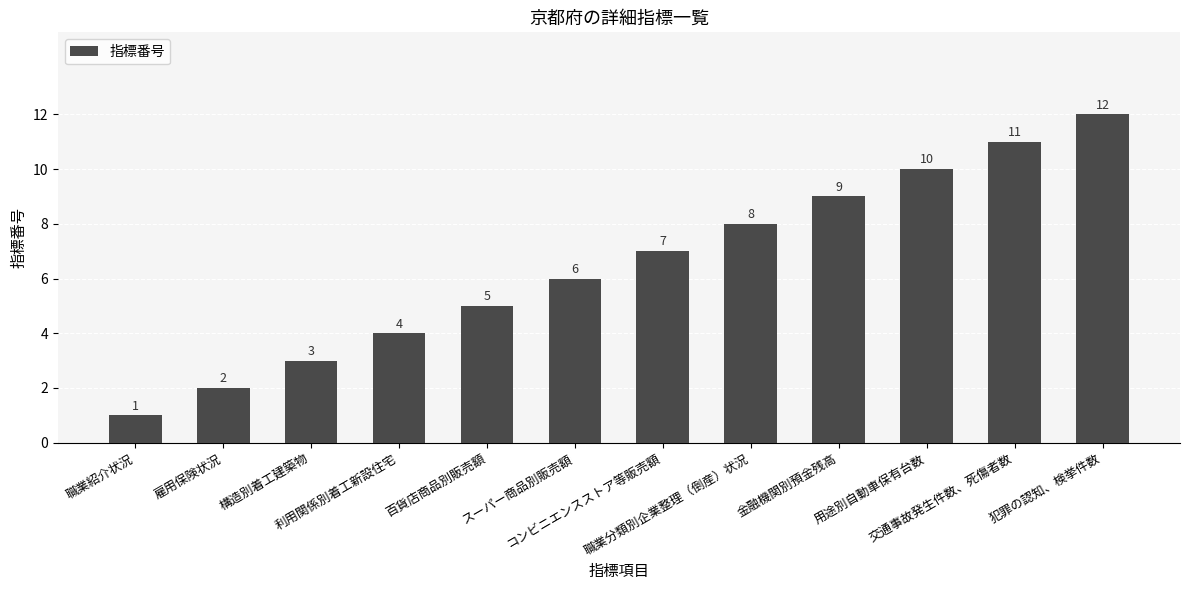

What is the difference between the second highest and second lowest values?

9